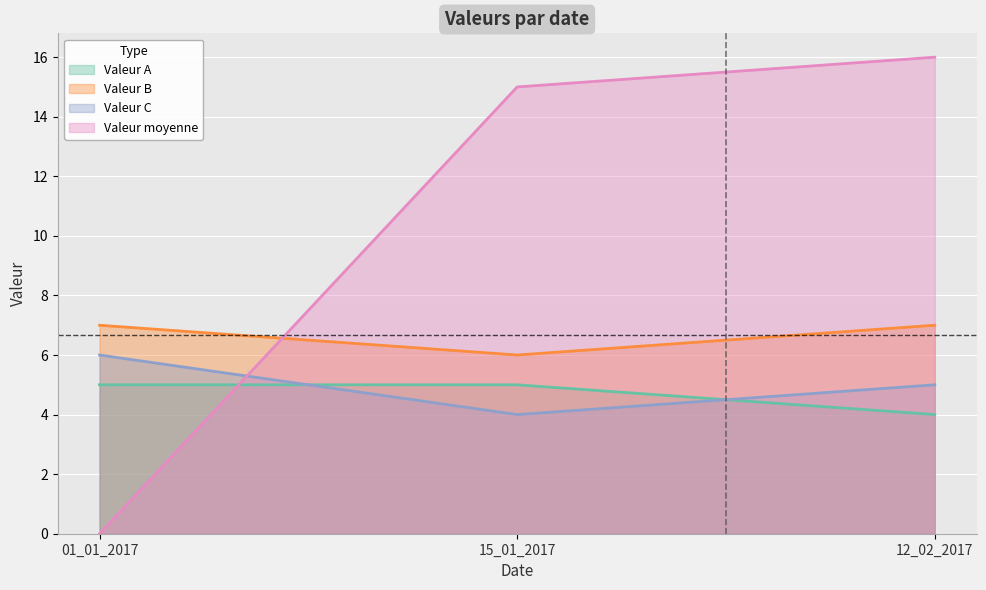

At 12_02_2017, list the series in order from smallest to largest.

Valeur A, Valeur C, Valeur B, Valeur moyenne